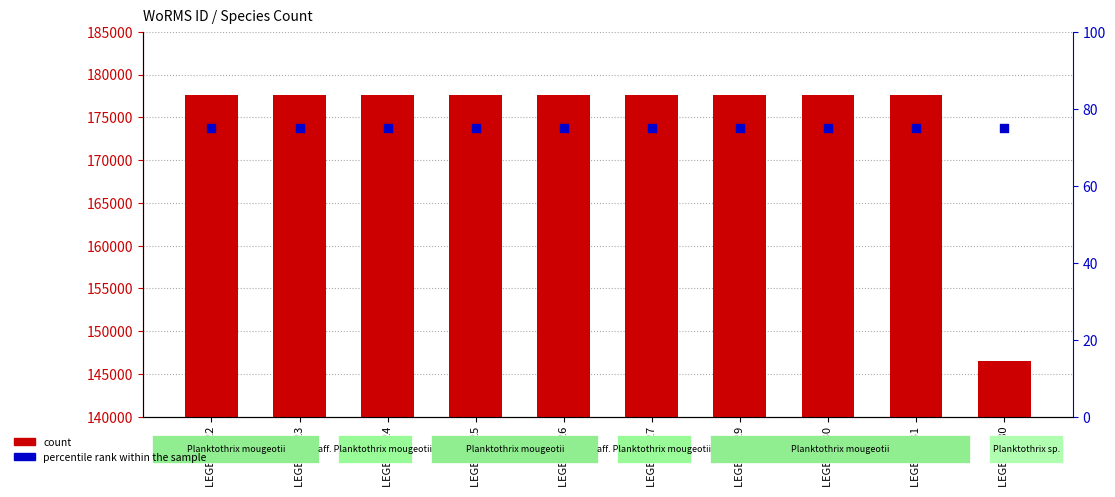

What is the total value across all series at LEGE 06225?

177658